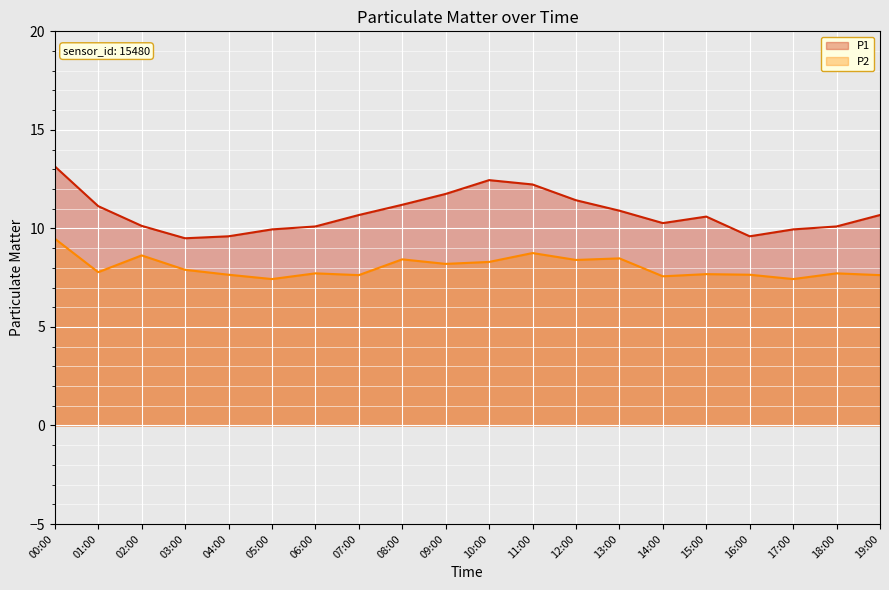

Which series has the largest total across all categories?

P1